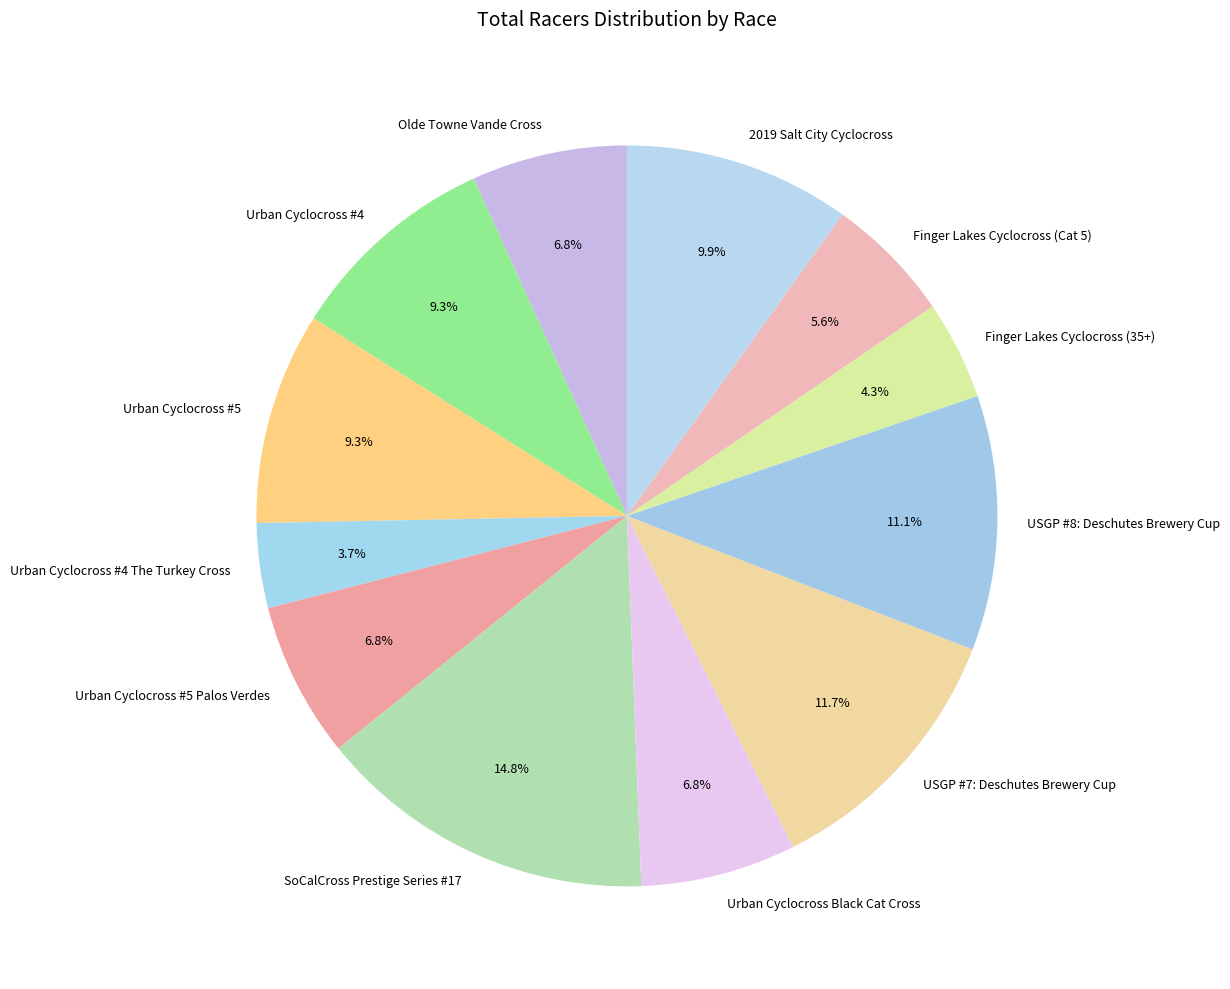

To the nearest percent, what portion does Olde Towne Vande Cross represent?

7%